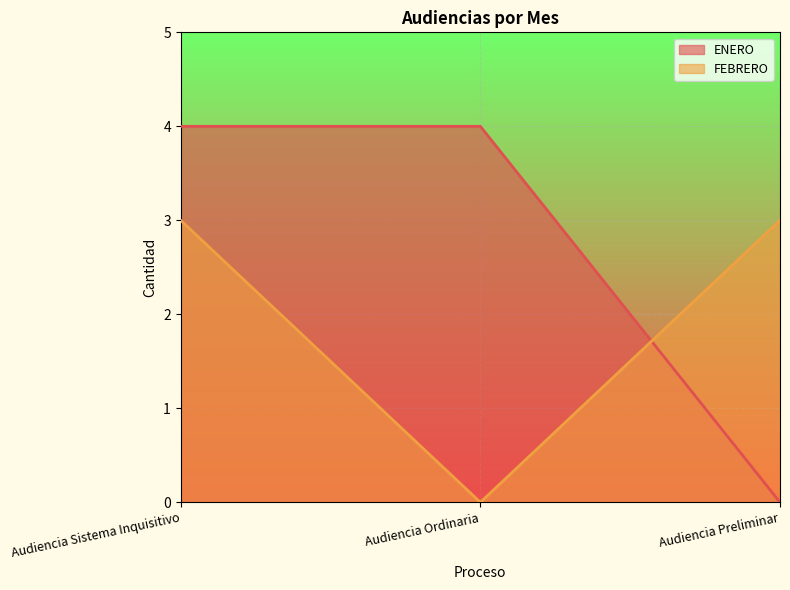

True or false: ENERO has a value of 0 at Audiencia Preliminar.

True